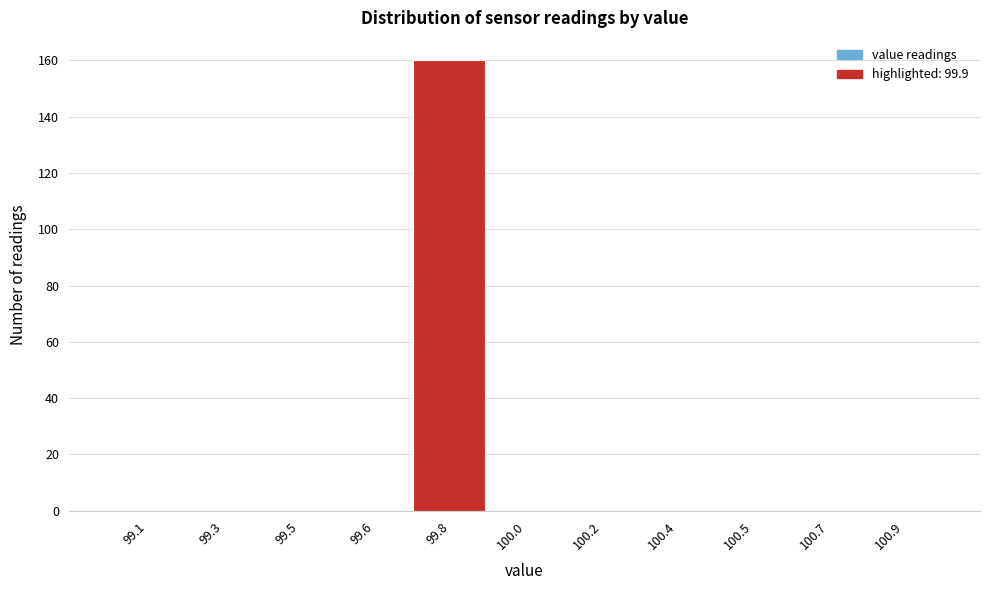

Reading right to left, what are all the values shown in this chart?

100.9=0	100.7=0	100.5=0	100.4=0	100.2=0	100.0=0	99.8=160	99.6=0	99.5=0	99.3=0	99.1=0